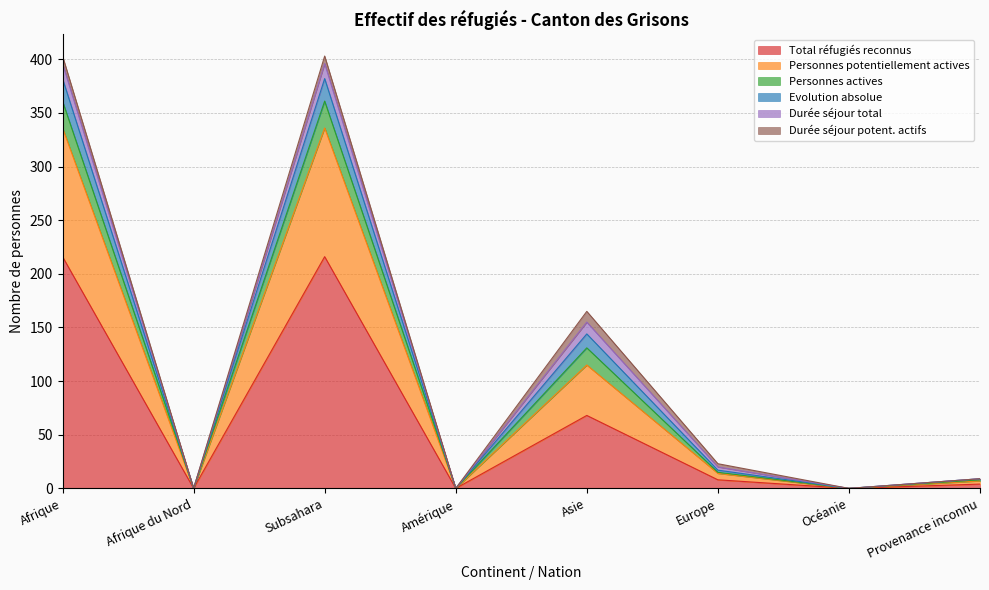

How many interior local valleys does the Personnes actives series have?

3